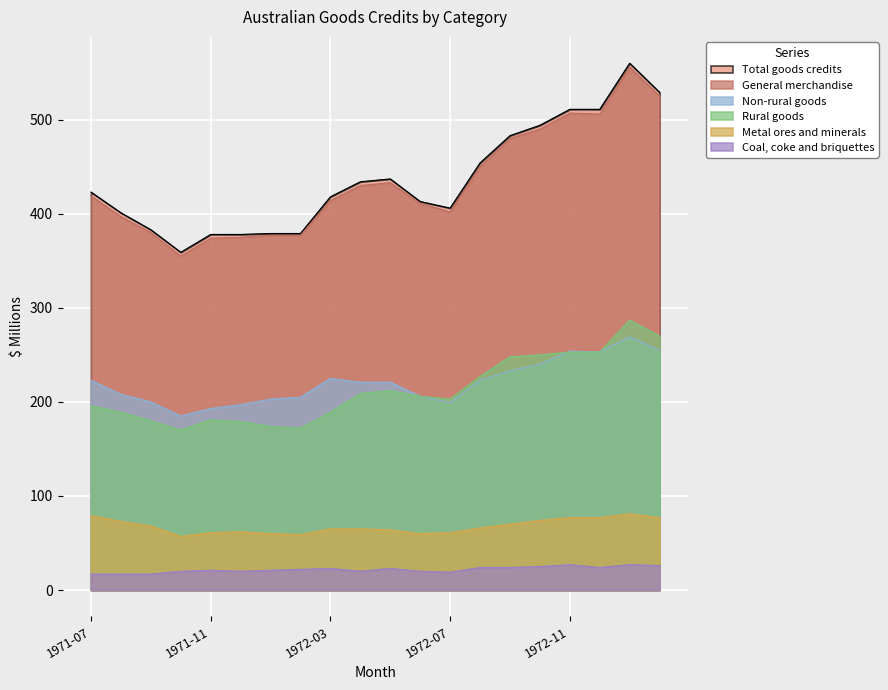

True or false: General merchandise and Coal, coke and briquettes intersect in this chart.

False